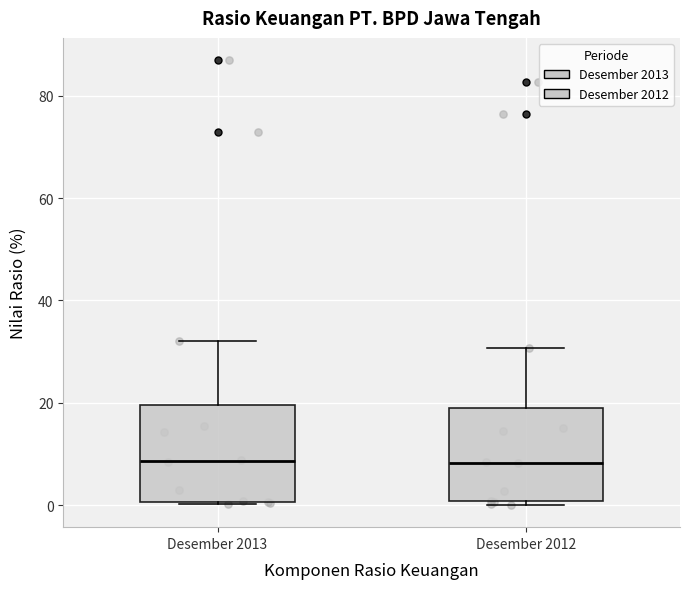

Reading left to right, transcribe this box plot: for each box, give where its median line is, the range the box spans, and where its two whiskers end, as read against the y-axis. The values are not printed on the chart, so give them approximately, as read against the axis.

Desember 2013: median 8, box 0 to 20, whiskers 0 to 32
Desember 2012: median 8, box 0 to 20, whiskers 0 (just below the box's lower edge) to 30